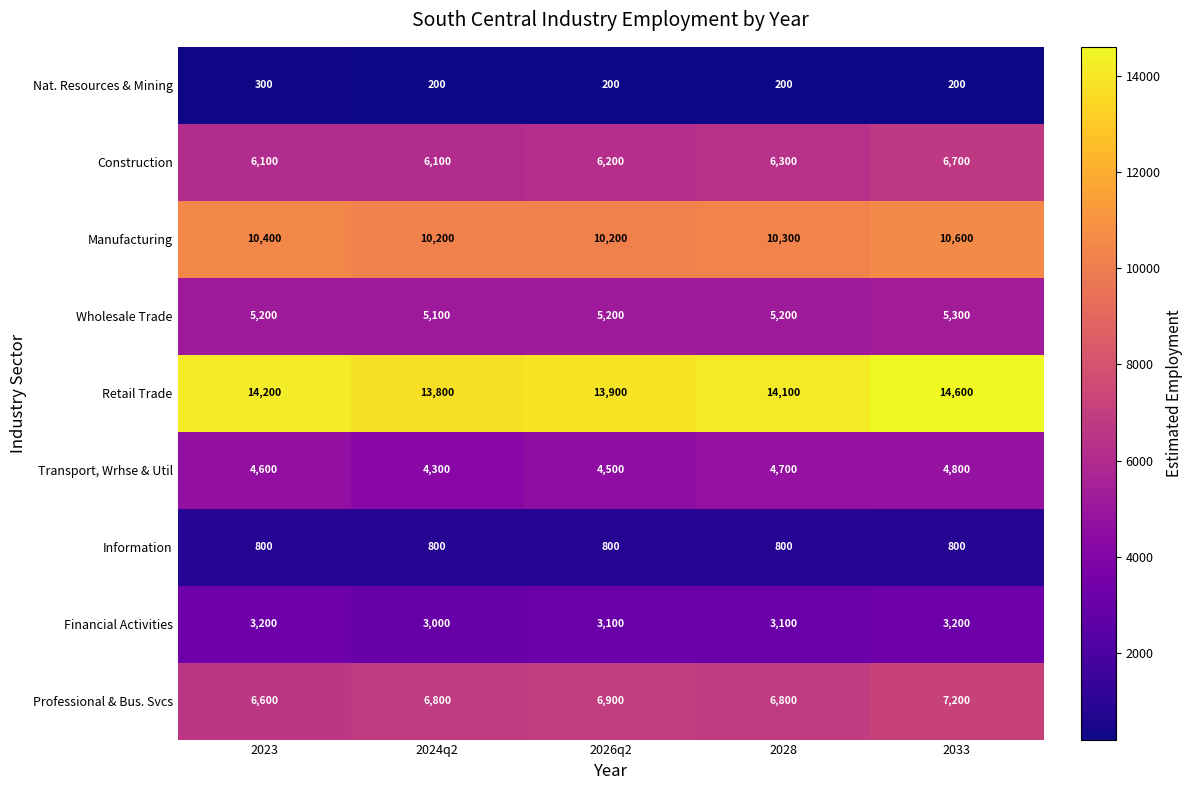

List the series in order of their peak value, highest first.

Retail Trade, Manufacturing, Professional & Bus. Svcs, Construction, Wholesale Trade, Transport, Wrhse & Util, Financial Activities, Information, Nat. Resources & Mining